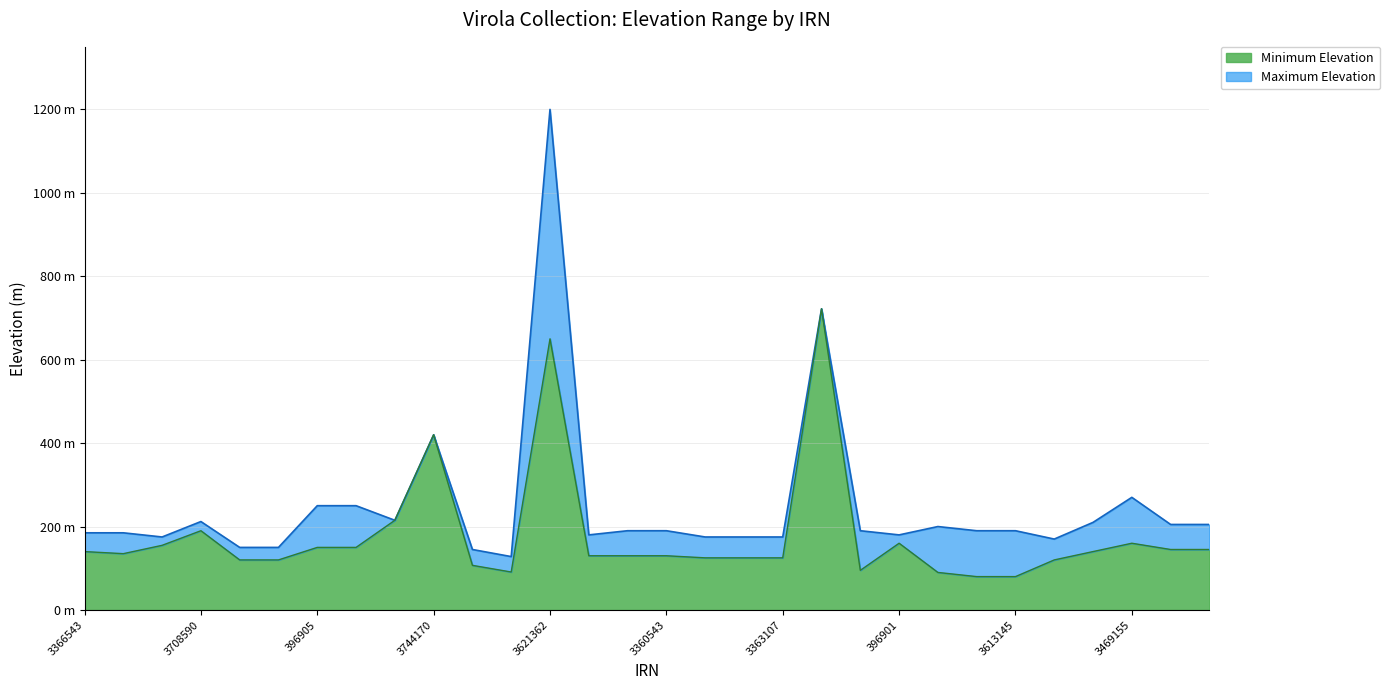

Does the chart have visible grid lines?

Yes